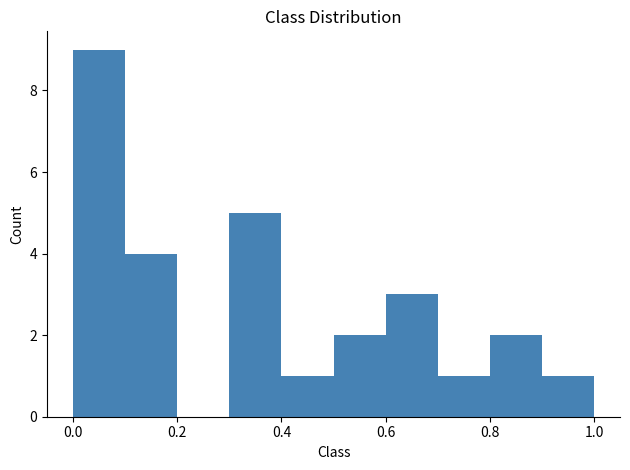

Reading left to right, transcribe this chart: for each bar, give the range it covers on the x-axis and its height. The values are not printed on the chart, so give them approximately, as read against the axis.

0.0 to 0.1: 9
0.1 to 0.2: 4
0.2 to 0.3: 0
0.3 to 0.4: 5
0.4 to 0.5: 1
0.5 to 0.6: 2
0.6 to 0.7: 3
0.7 to 0.8: 1
0.8 to 0.9: 2
0.9 to 1.0: 1